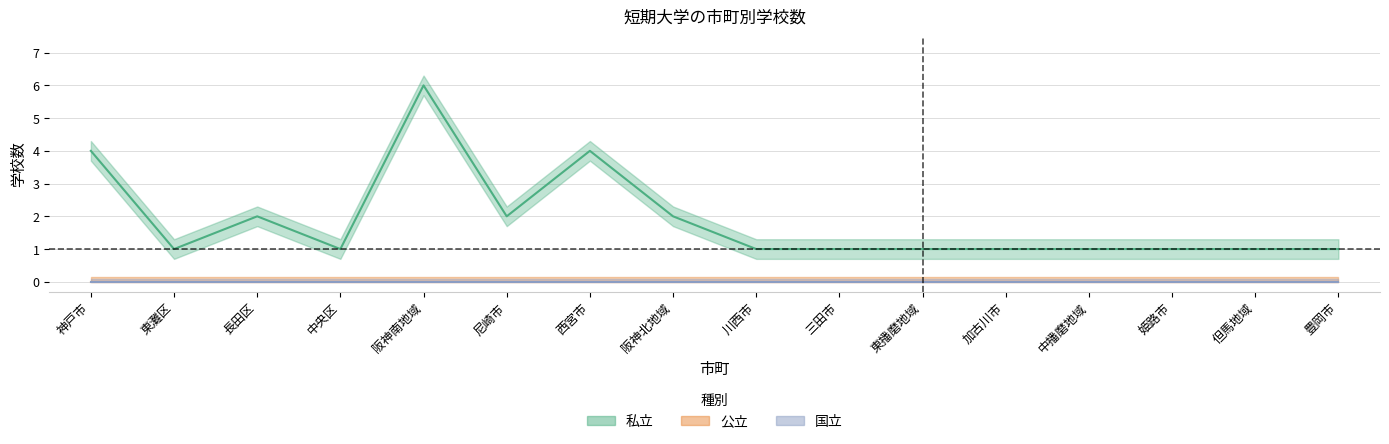

True or false: 公立 and 国立 cross at least once.

False